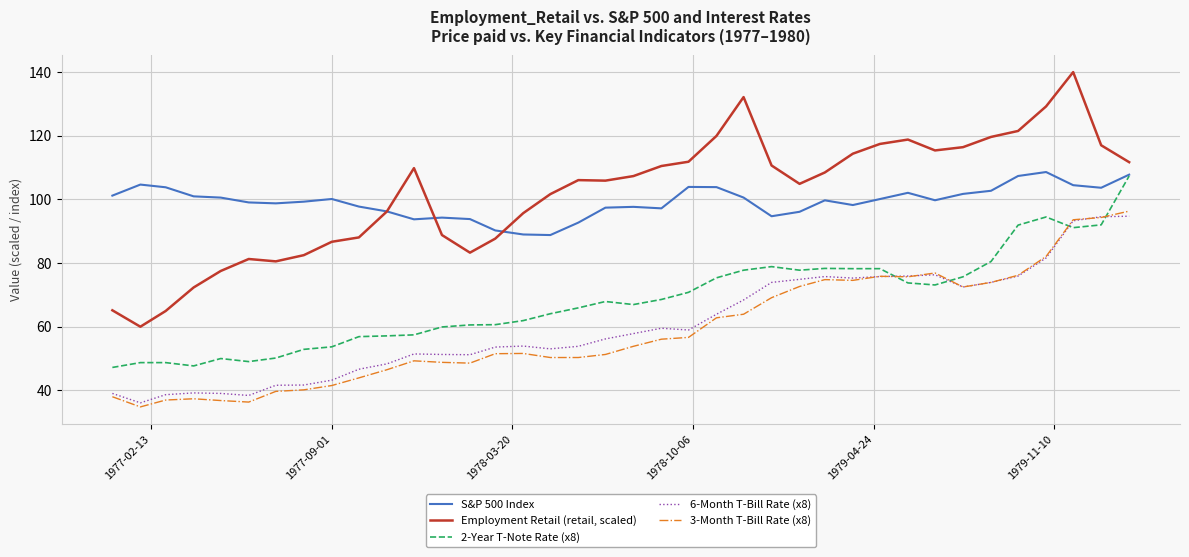

Which series has the largest range (max minus min)?

Employment Retail (retail, scaled)